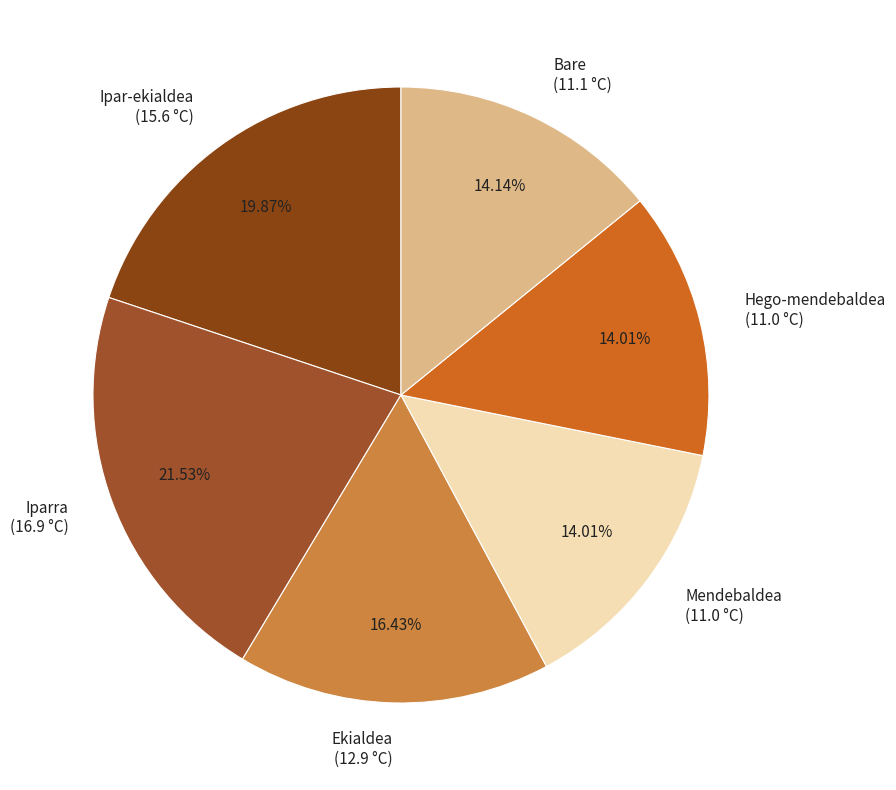

How many segments does this pie chart have?

6